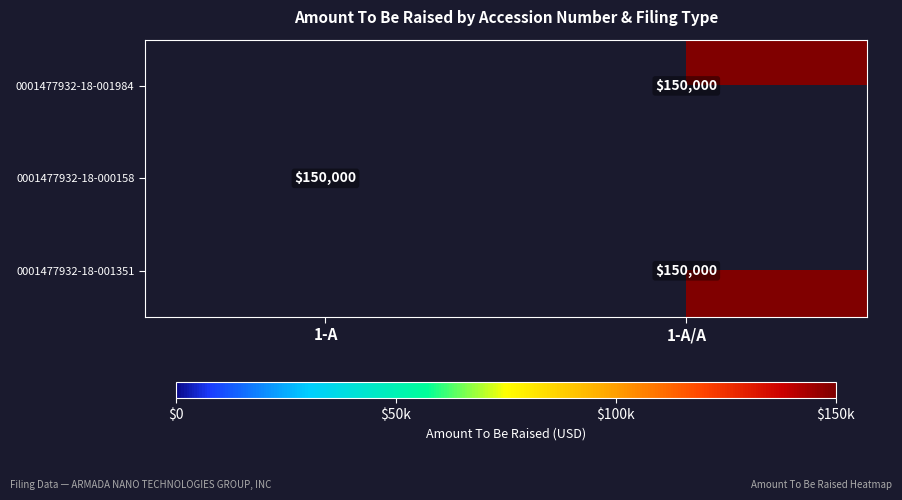

Is it true that 0001477932-18-001984 equals 150000.0 at 1-A/A?

True